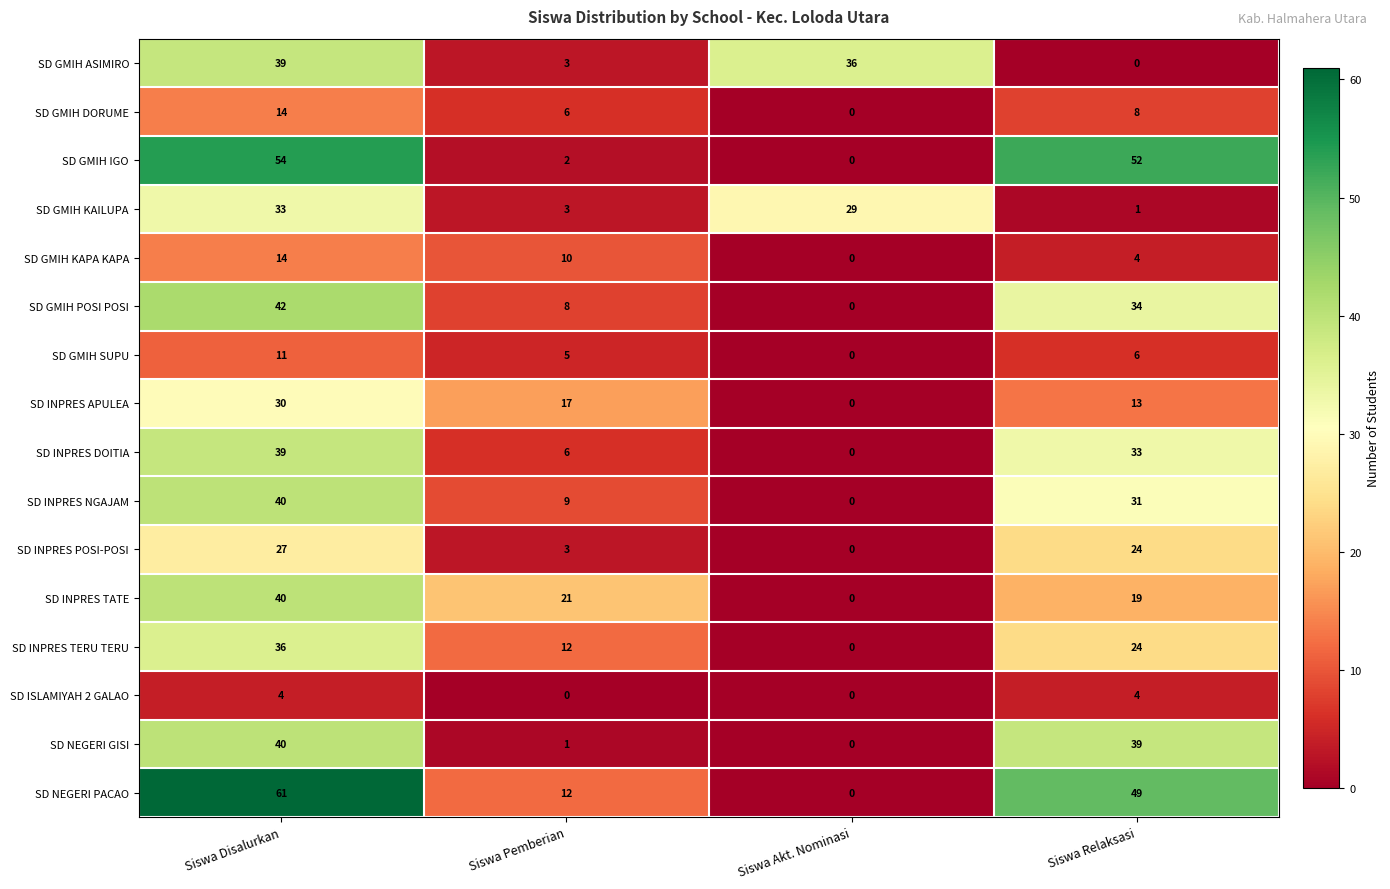

The value of SD GMIH DORUME at Siswa Disalurkan is 8. True or false?

False